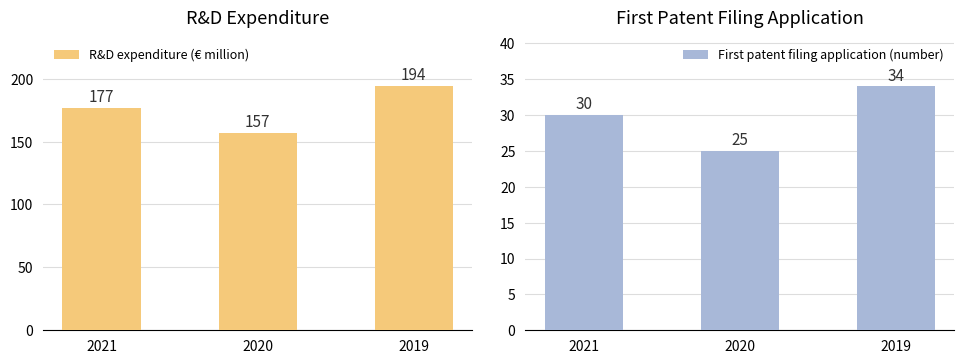

Rank the series at 2019 from lowest to highest value.

First patent filing application (number), R&D expenditure (€ million)